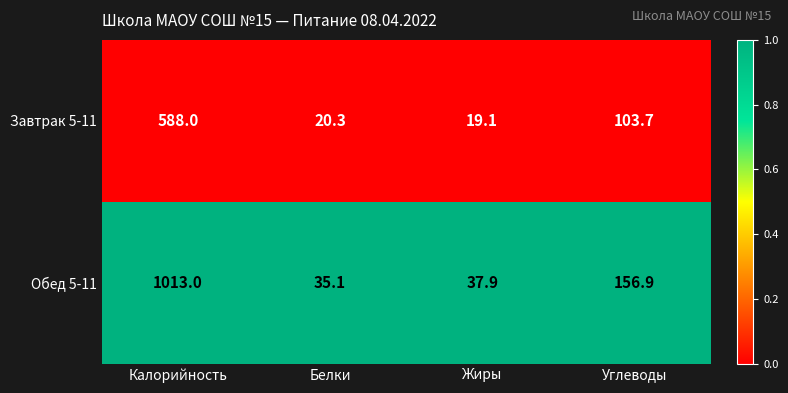

Rank the series at Углеводы from highest to lowest value.

Обед 5-11, Завтрак 5-11